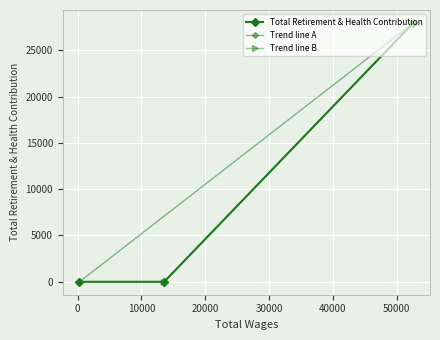

True or false: the data shows 27956 at 52578.0.

True